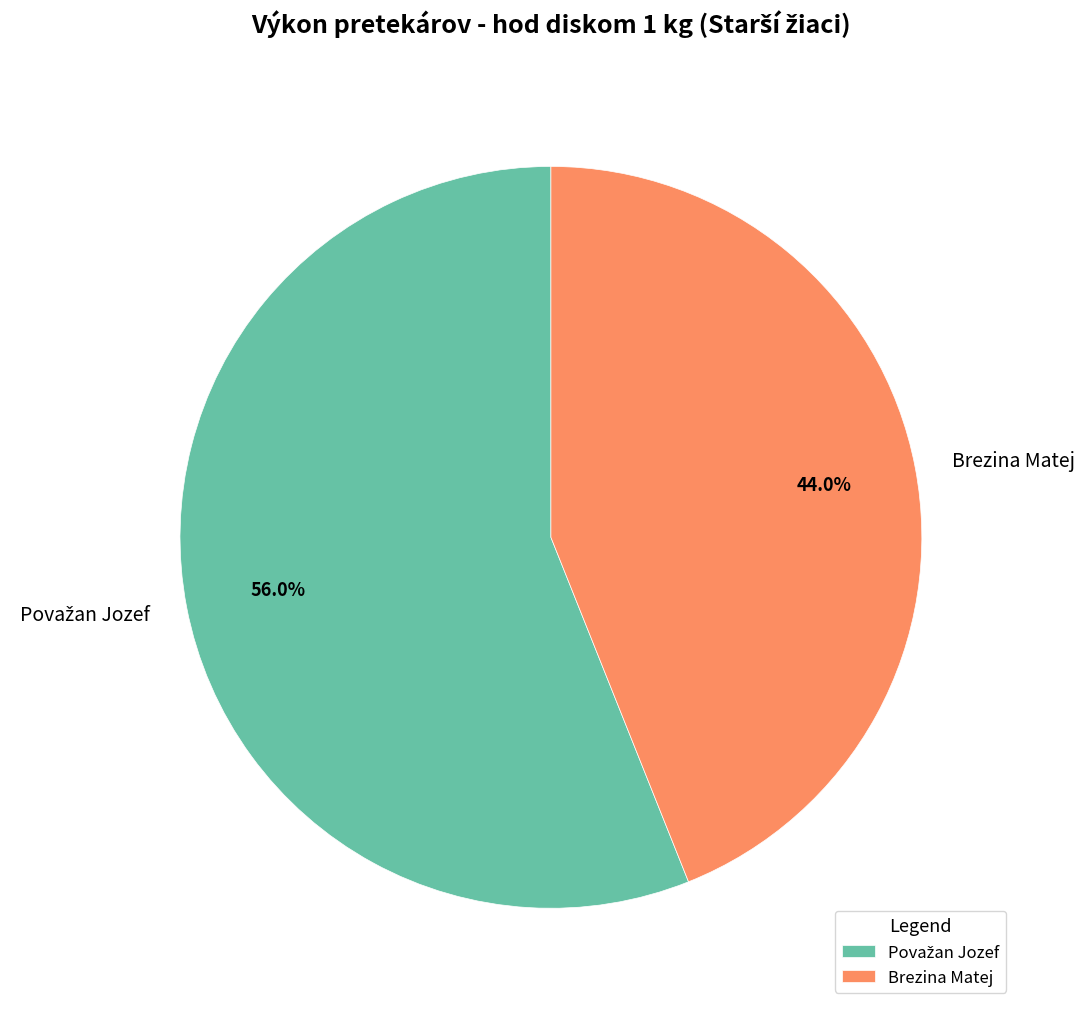

What is the smallest slice in the pie chart?

Brezina Matej